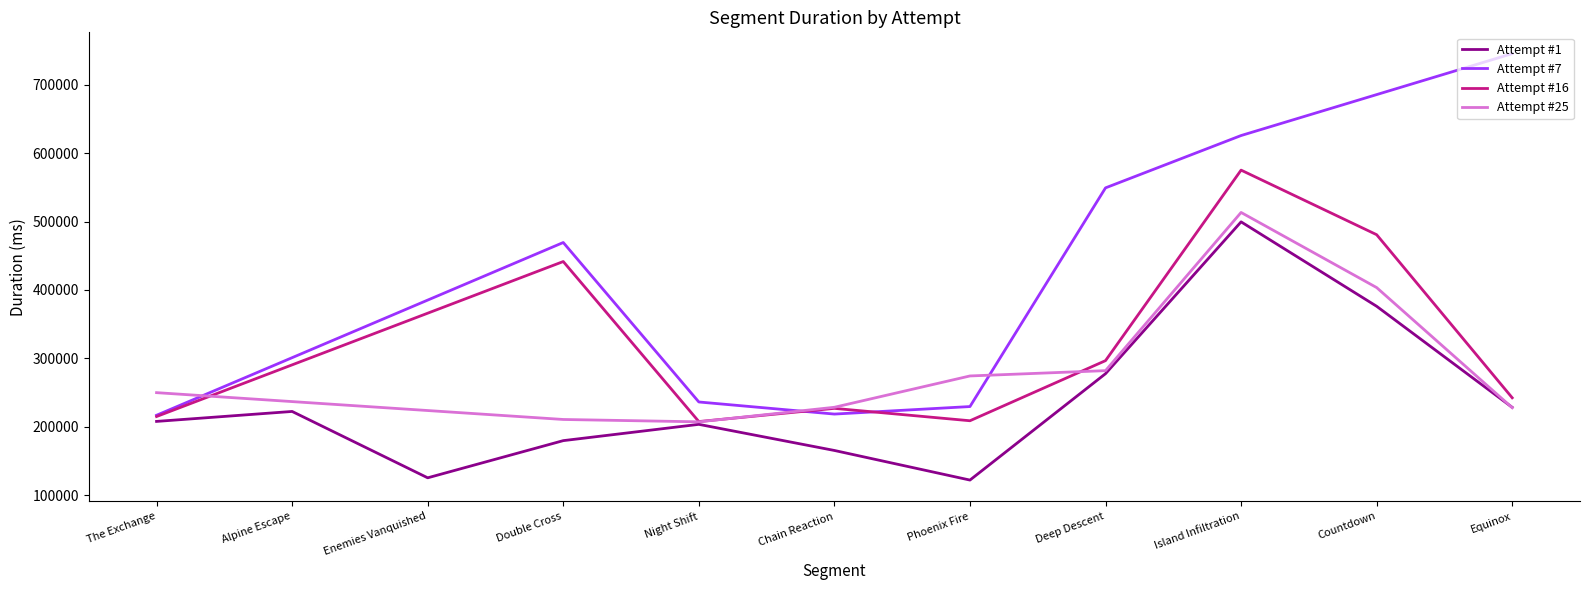

Reading left to right, list all the values displayed in this chart.

207700	222264	125191	179574	203400	165200	121900	277500	499600	376100	228250